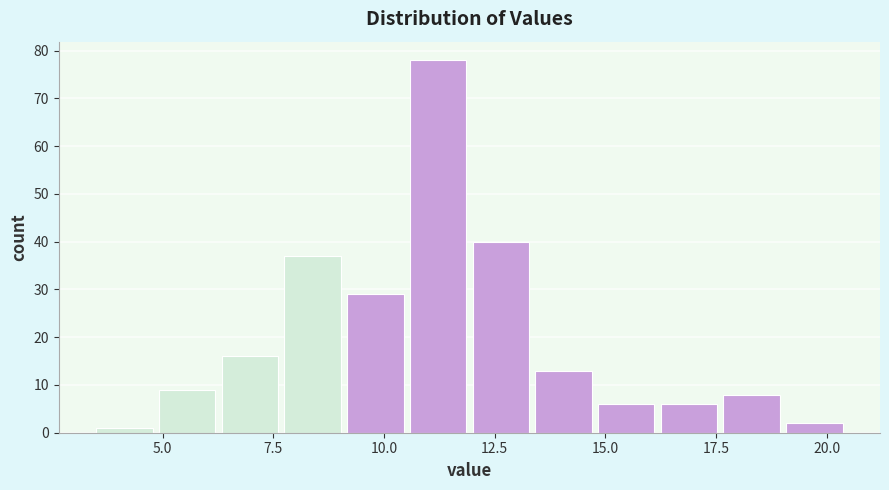

Read against the x-axis, roughly where is the centre of the tallest bar?

11.0